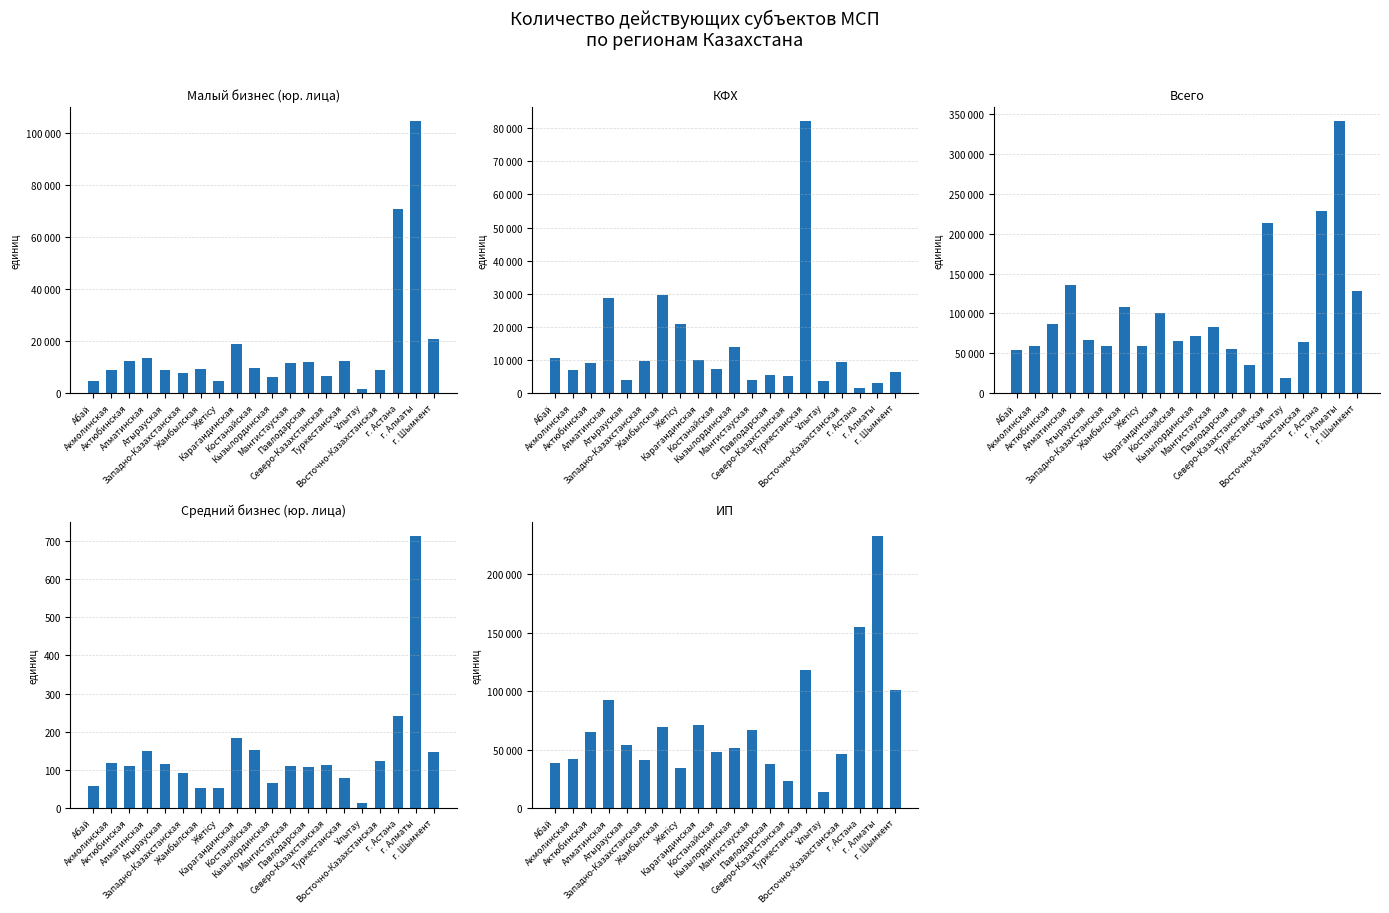

Rank the series by their maximum value, from highest to lowest.

Всего, Индивидуальных предпринимателей, Юридических лиц малого предпринимательства, Крестьянских или фермерских хозяйств, Юридических лиц среднего предпринимательства